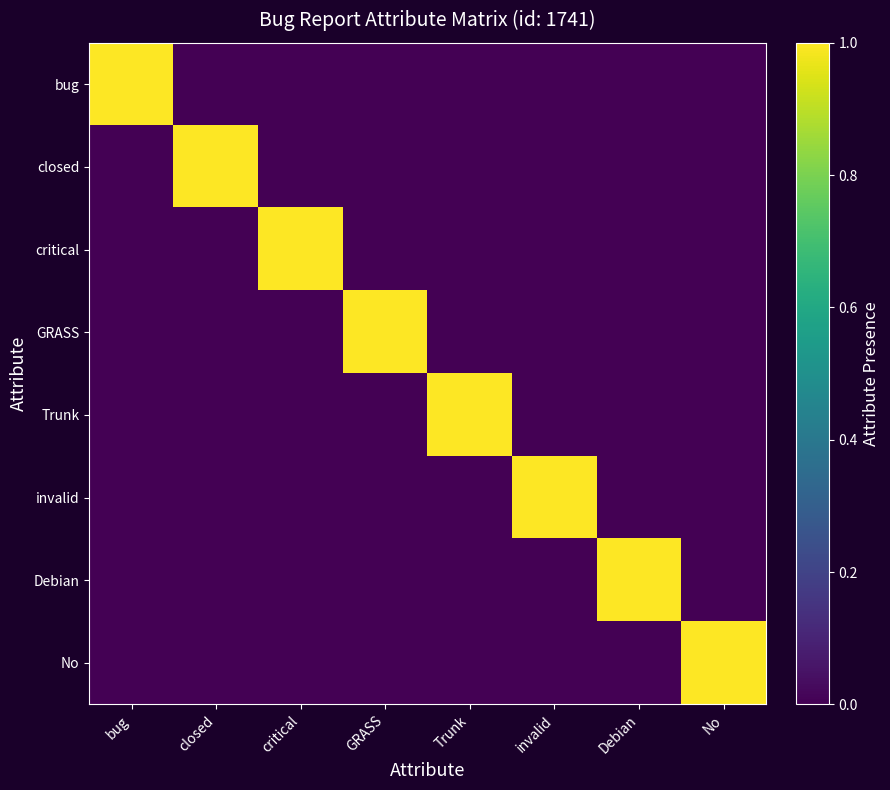

Which has a higher value, No or Debian?

No